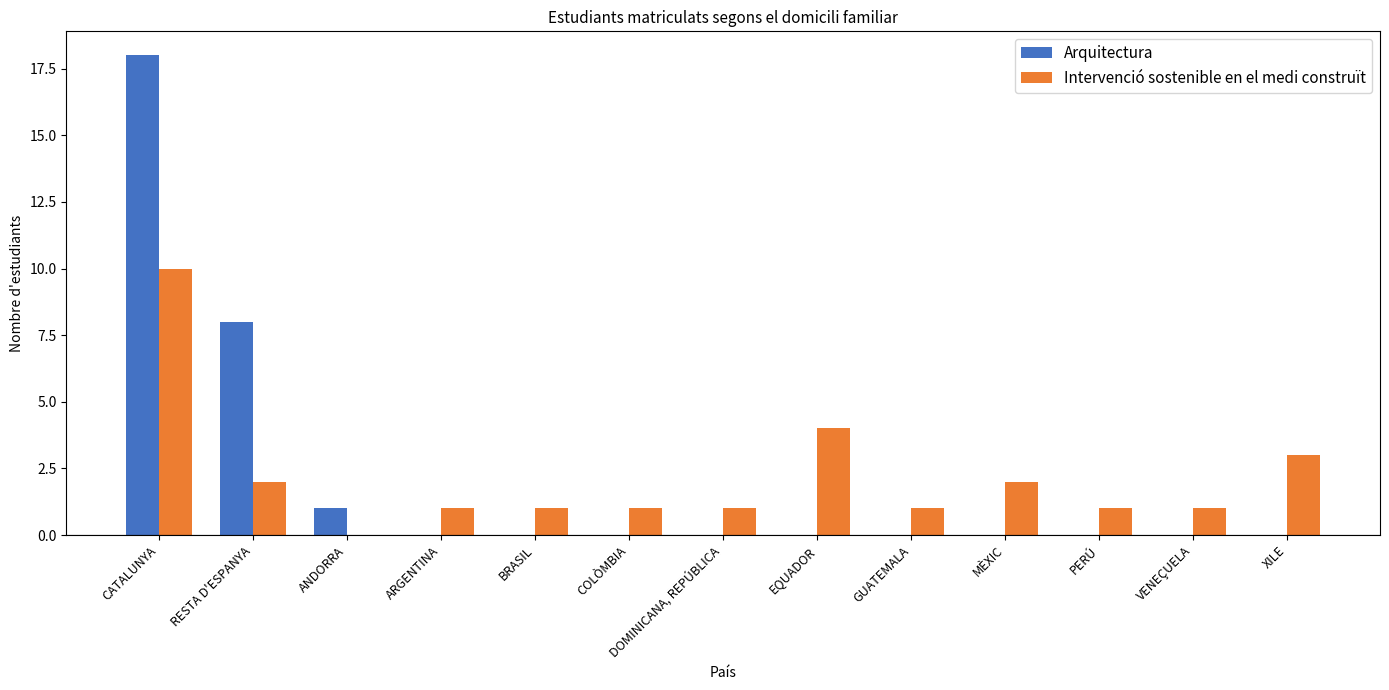

What is the total value across all series at EQUADOR?

4